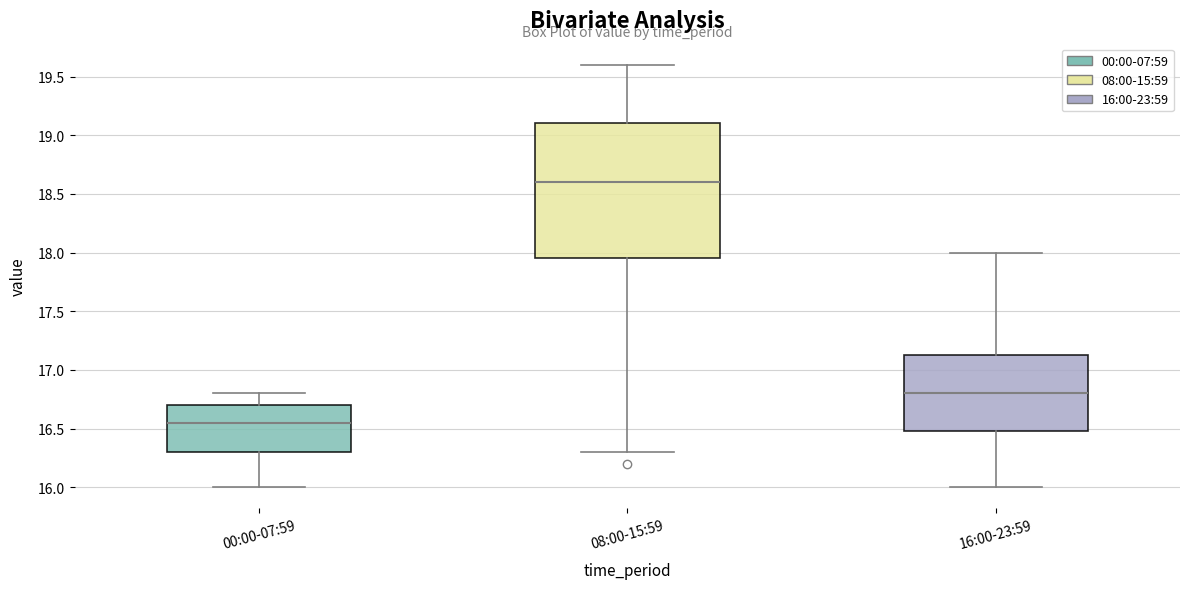

Reading left to right, transcribe this box plot: for each box, give where its median line is, the range the box spans, and where its two whiskers end, as read against the y-axis. The values are not printed on the chart, so give them approximately, as read against the axis.

00:00-07:59: median 16.55, box 16.30 to 16.70, whiskers 16.00 to 16.80
08:00-15:59: median 18.60, box 17.95 to 19.10, whiskers 16.30 to 19.60
16:00-23:59: median 16.80, box 16.50 to 17.15, whiskers 16.00 to 18.00